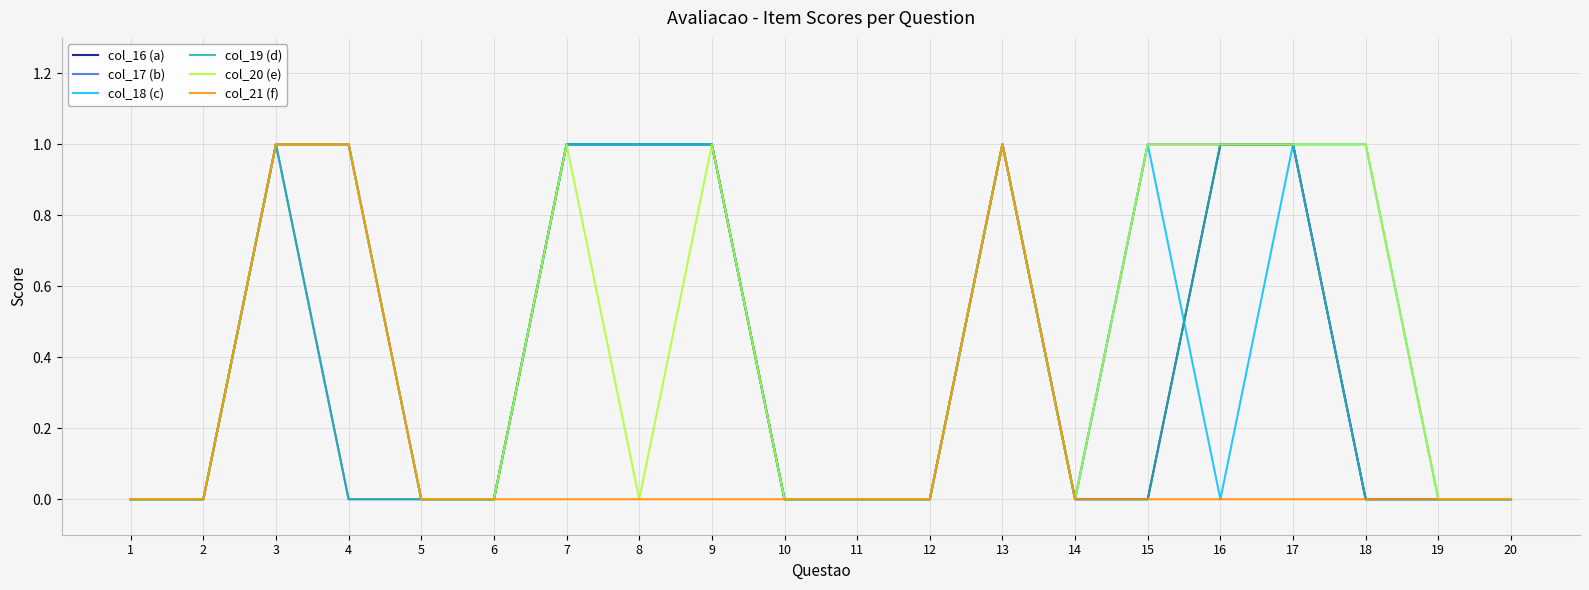

Is it true that col_17 (b) equals 0 at 2?

True